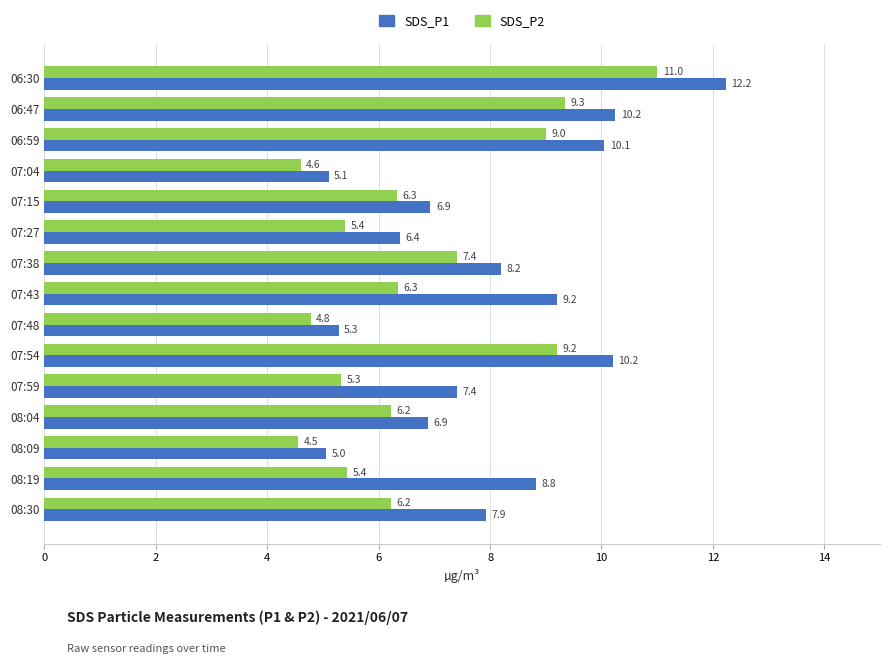

Which category has the lowest value in the SDS_P1 series?

08:09